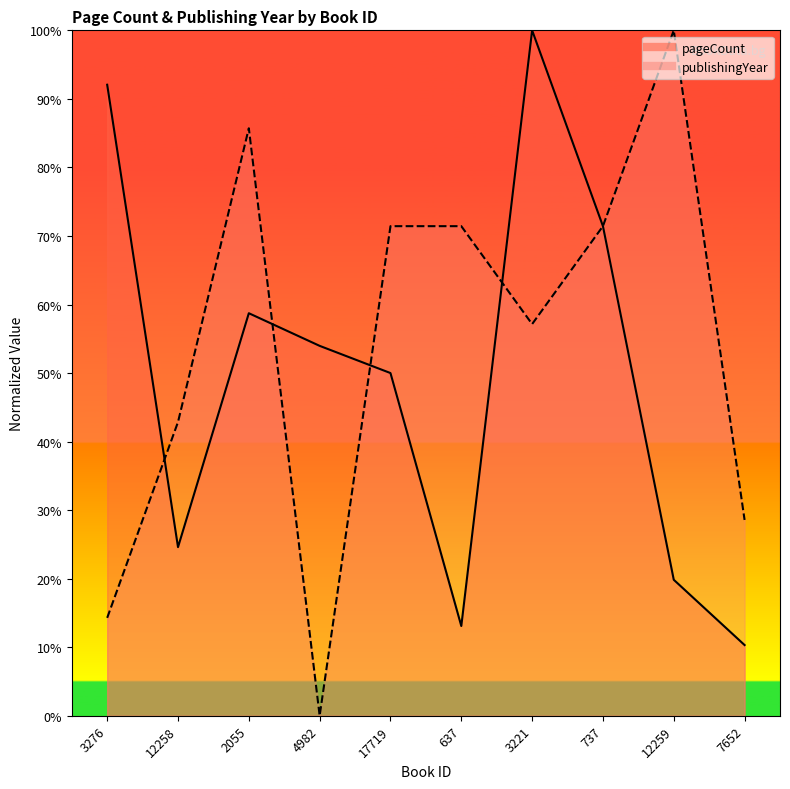

Reading right to left, transcribe all the data shown in this chart.

pageCount: 7652=10.3	12259=19.8	737=71.4	3221=100.0	637=13.1	17719=50.0	4982=54.0	2055=58.7	12258=24.6	3276=92.1
publishingYear: 7652=28.6	12259=100.0	737=71.4	3221=57.1	637=71.4	17719=71.4	4982=0.0	2055=85.7	12258=42.9	3276=14.3